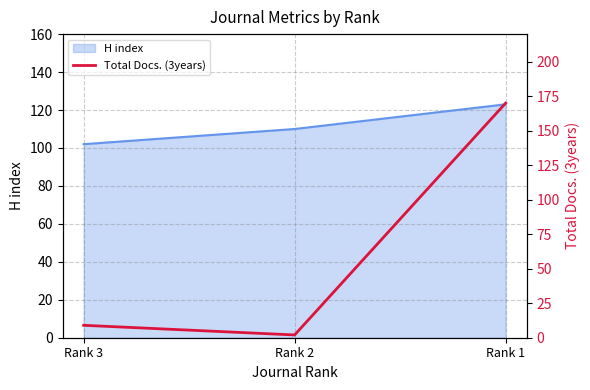

The value of H index at Rank 3 is 102. True or false?

True